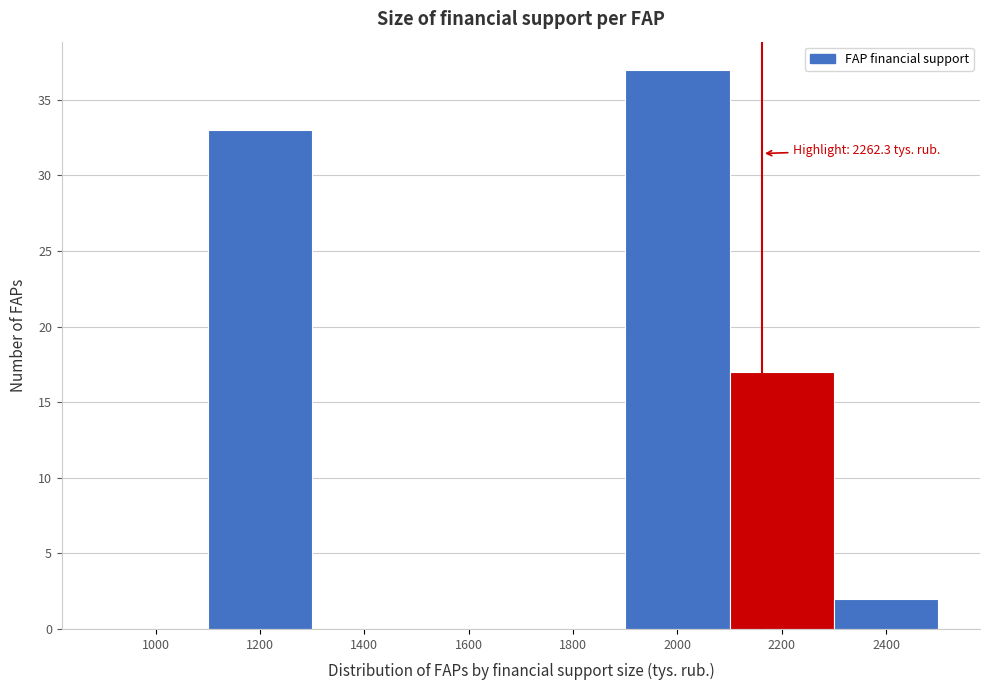

Reading right to left, extract all data points from this chart.

2400=2	2200=17	2000=37	1800=0	1600=0	1400=0	1200=33	1000=0